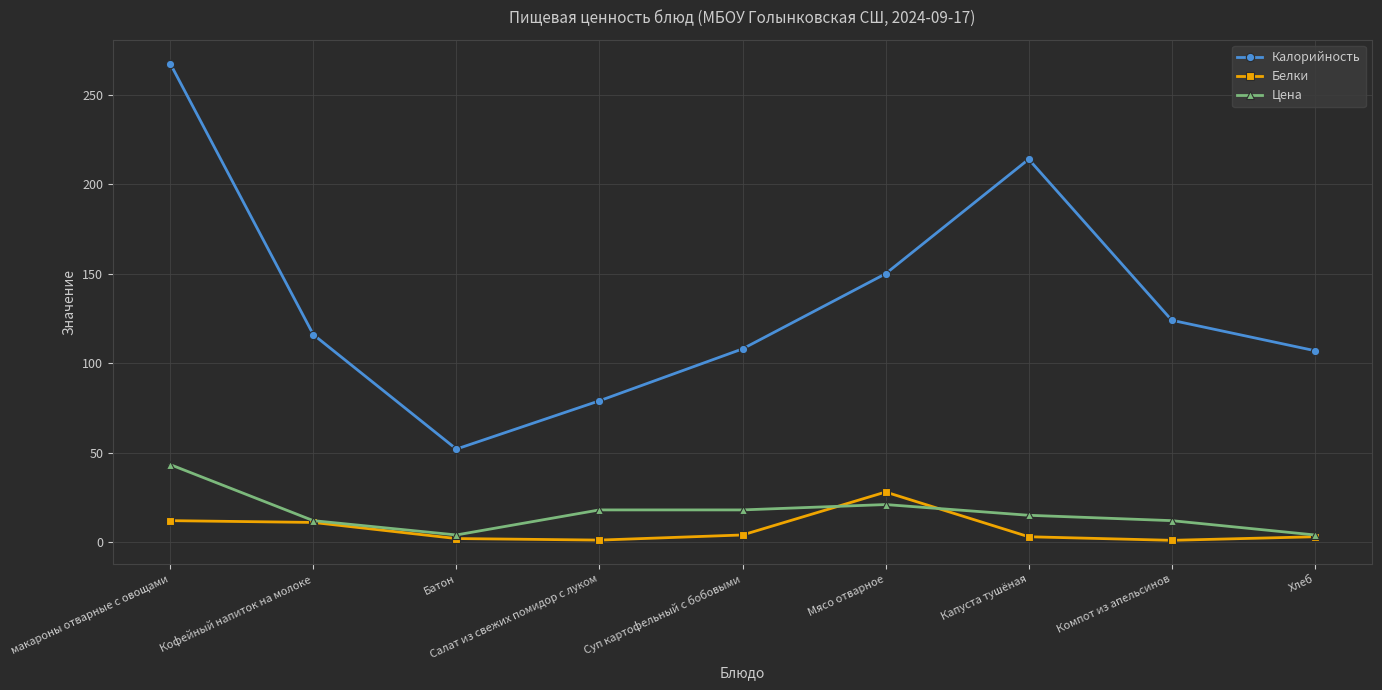

How many lines are shown in the chart?

3